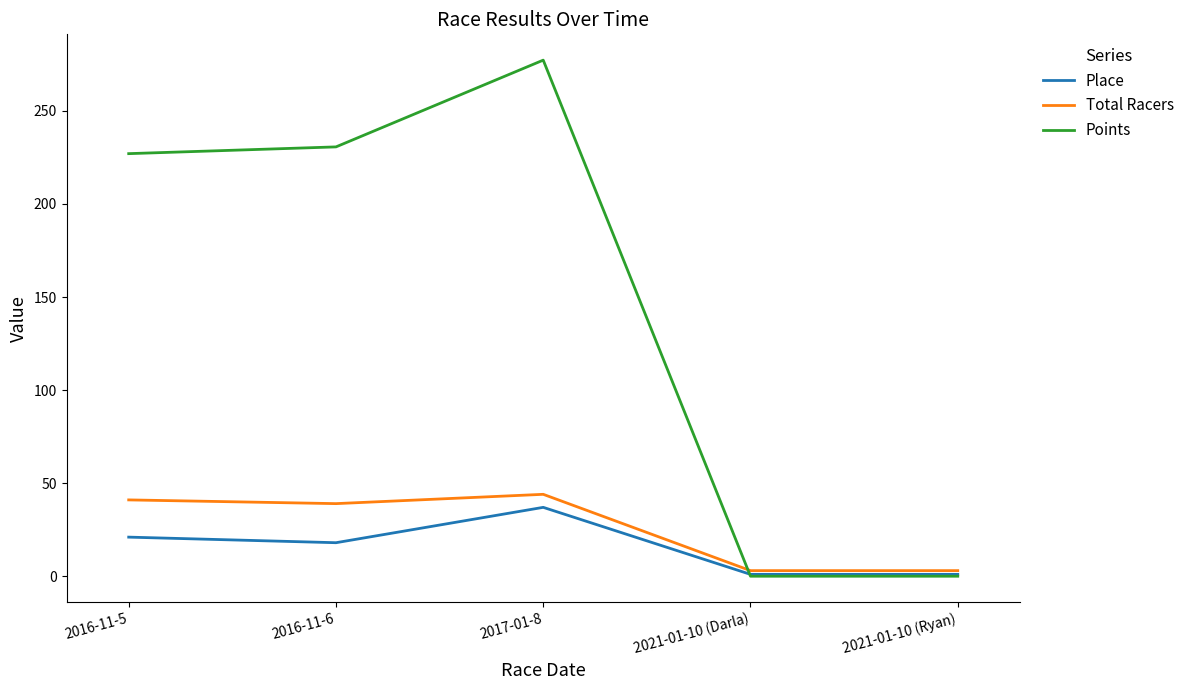

At 2016-11-6, list the series in order from largest to smallest.

Points, Total Racers, Place